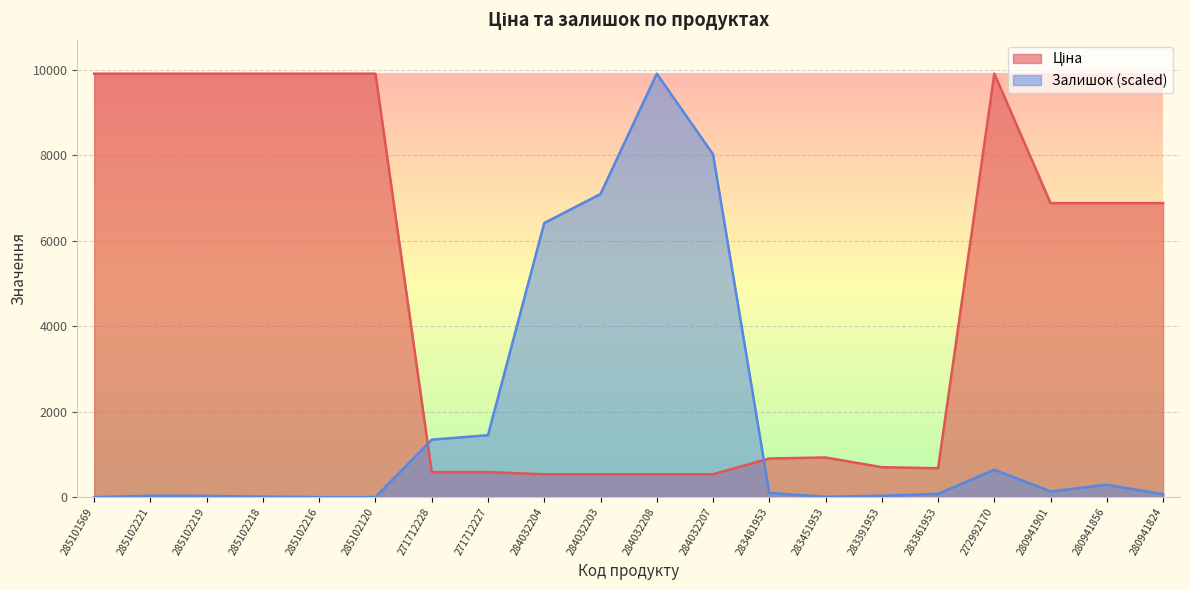

How many series are shown in this chart?

2